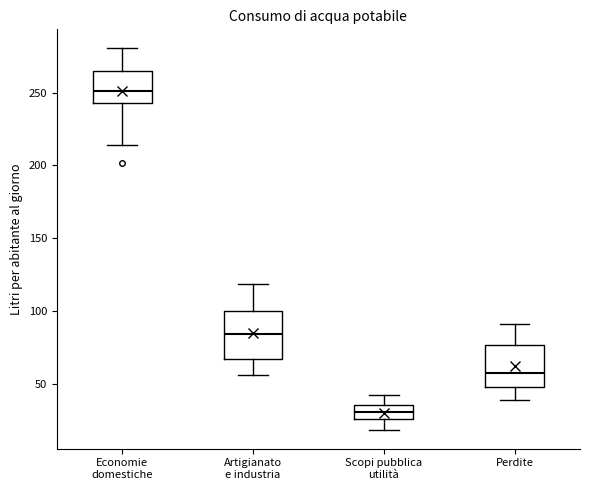

Where is the upper edge of the box for Economie domestiche on the y-axis? The values are not printed on the chart, so give them approximately, as read against the axis.

265